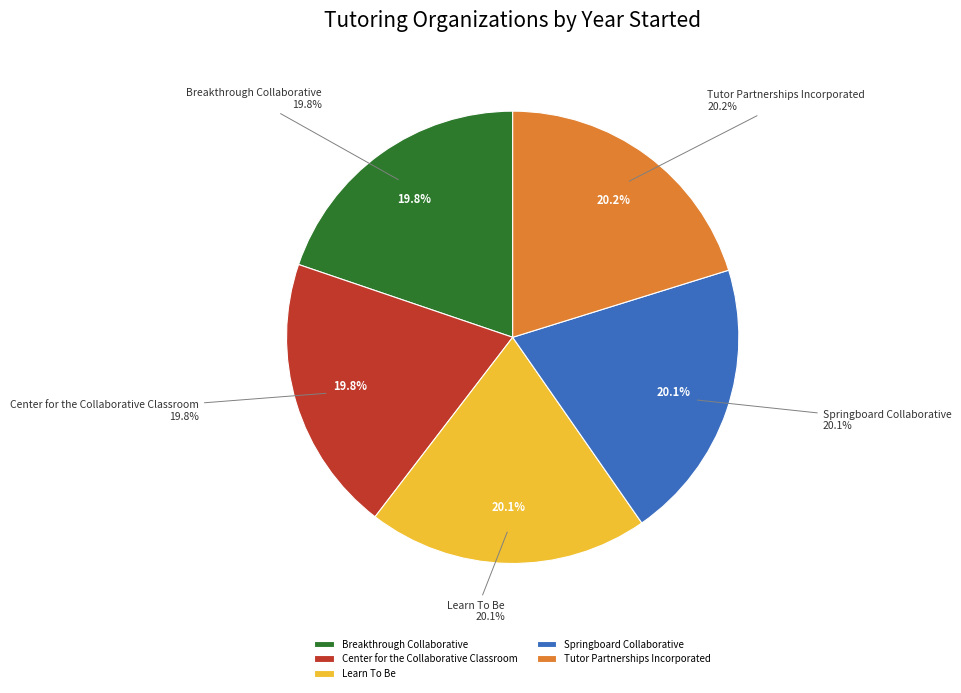

To the nearest percent, what percentage of the pie is Springboard Collaborative?

20%